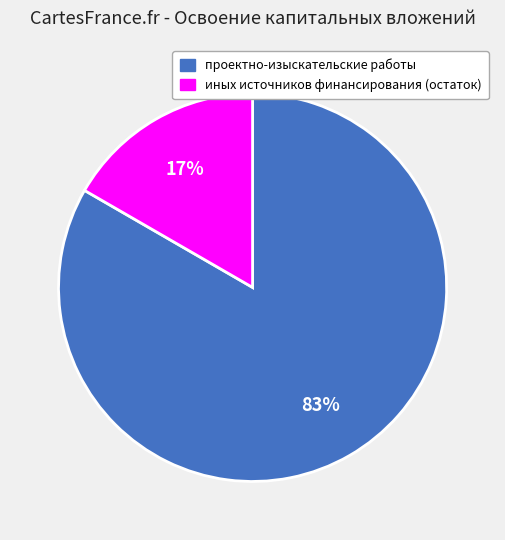

Which slice is the largest?

проектно-изыскательские работы